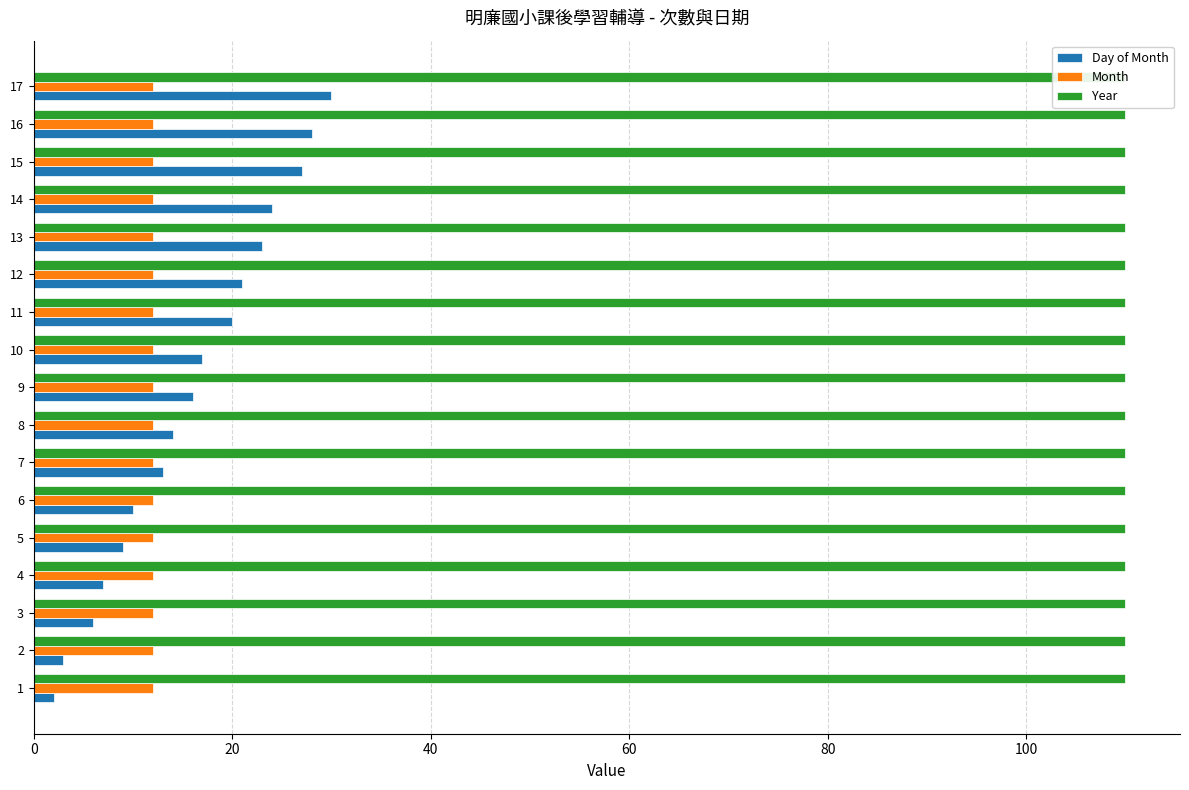

Reading left to right, what are all the values shown in this chart?

Day of Month: 2.0	3.0	6.0	7.0	9.0	10.0	13.0	14.0	16.0	17.0	20.0	21.0	23.0	24.0	27.0	28.0	30.0
Month: 0.2	0.2	0.2	0.2	0.2	0.2	0.2	0.2	0.2	0.2	0.2	0.2	0.2	0.2	0.2	0.2	0.2
Year: 0.2	0.2	0.2	0.2	0.2	0.2	0.2	0.2	0.2	0.2	0.2	0.2	0.2	0.2	0.2	0.2	0.2